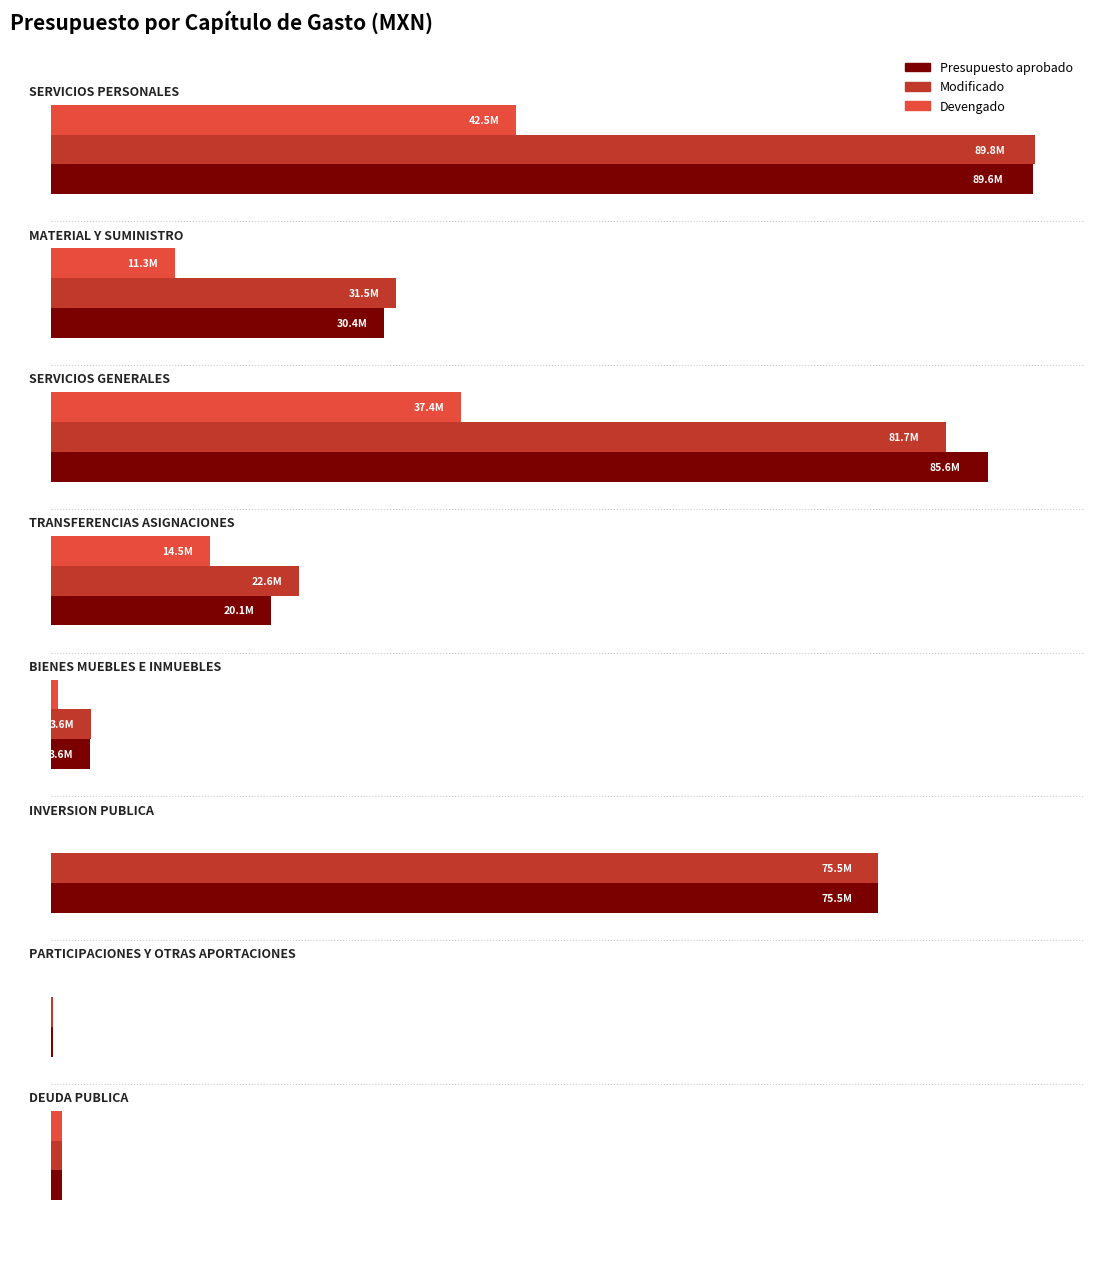

List the series in order of their peak value, highest first.

Modificado, Presupuesto aprobado, Devengado